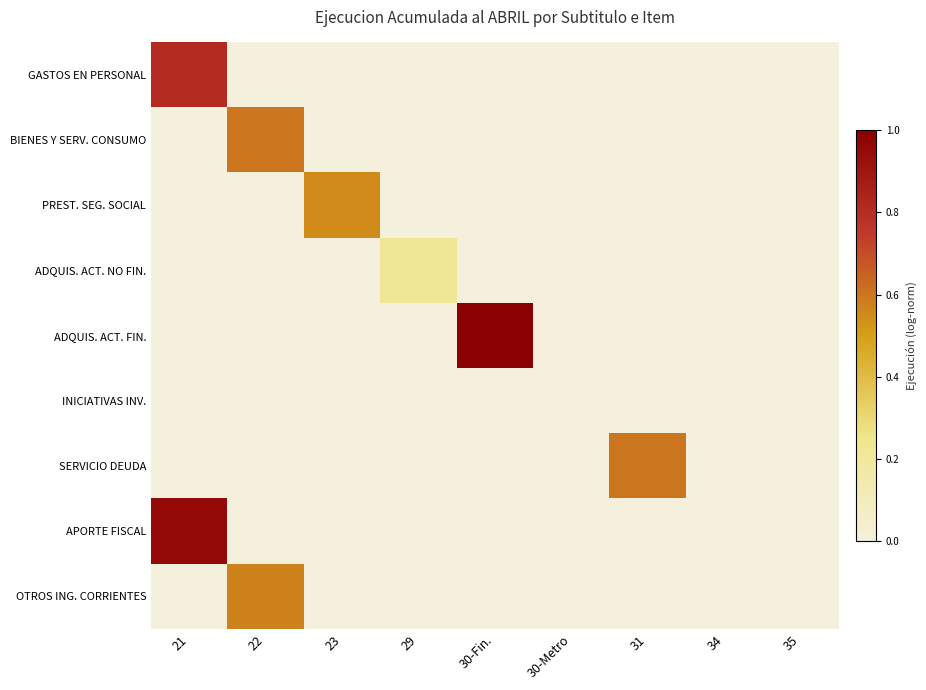

Which series has the widest spread of values?

ADQUIS. ACT. FIN.